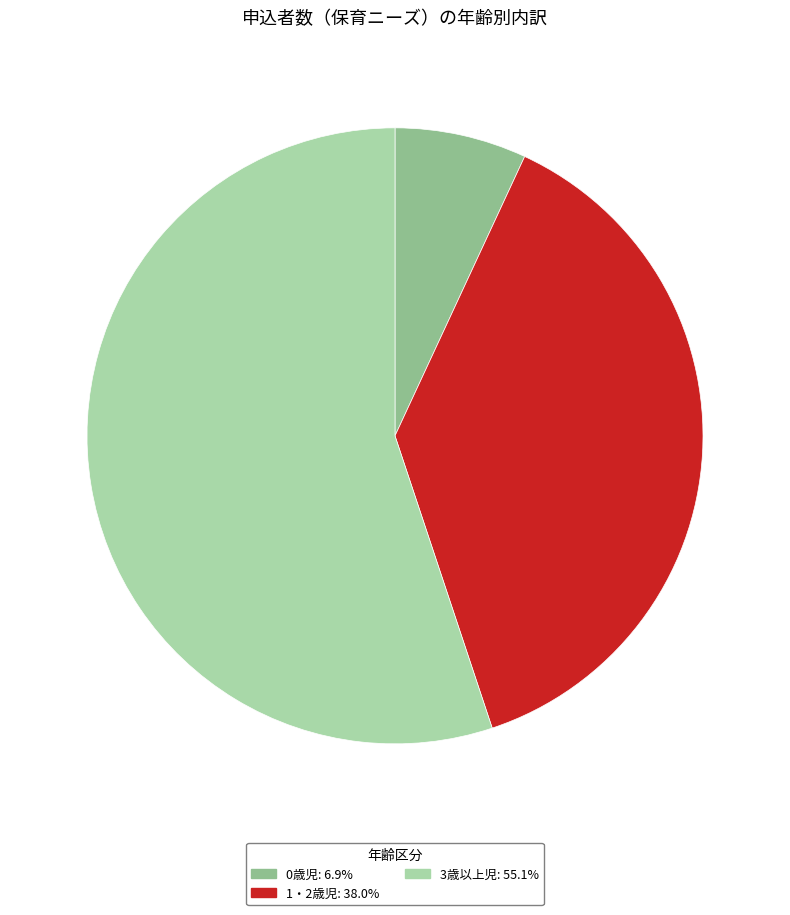

Which slice represents more than half of the pie?

3歳以上児